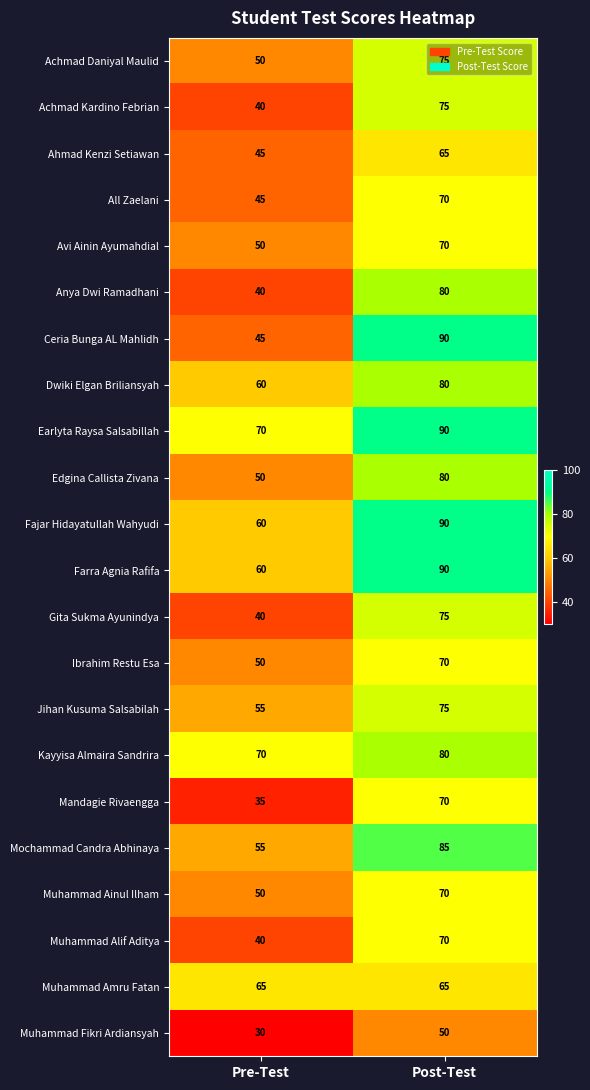

The value of Mochammad Candra Abhinaya at Pre-Test is 55. True or false?

True